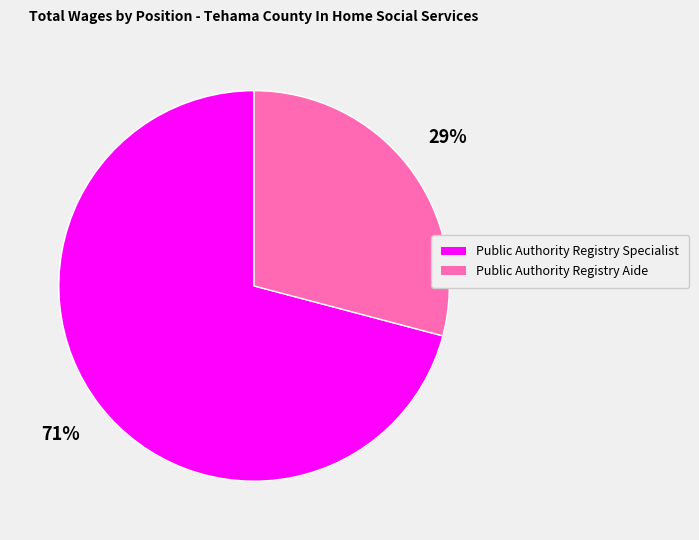

Between Public Authority Registry Aide and Public Authority Registry Specialist, which is larger?

Public Authority Registry Specialist